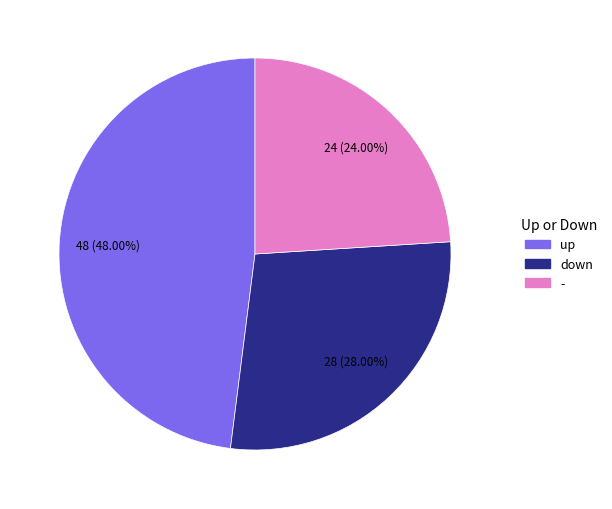

How many segments does this pie chart have?

3